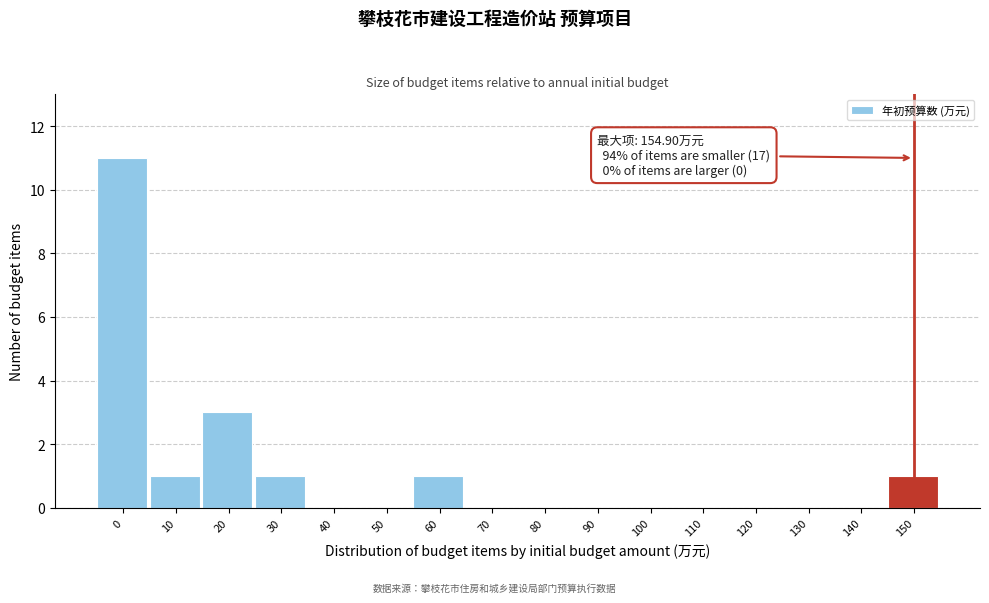

Reading left to right, extract all data points from this chart.

0=11	10=1	20=3	30=1	40=0	50=0	60=1	70=0	80=0	90=0	100=0	110=0	120=0	130=0	140=0	150=1